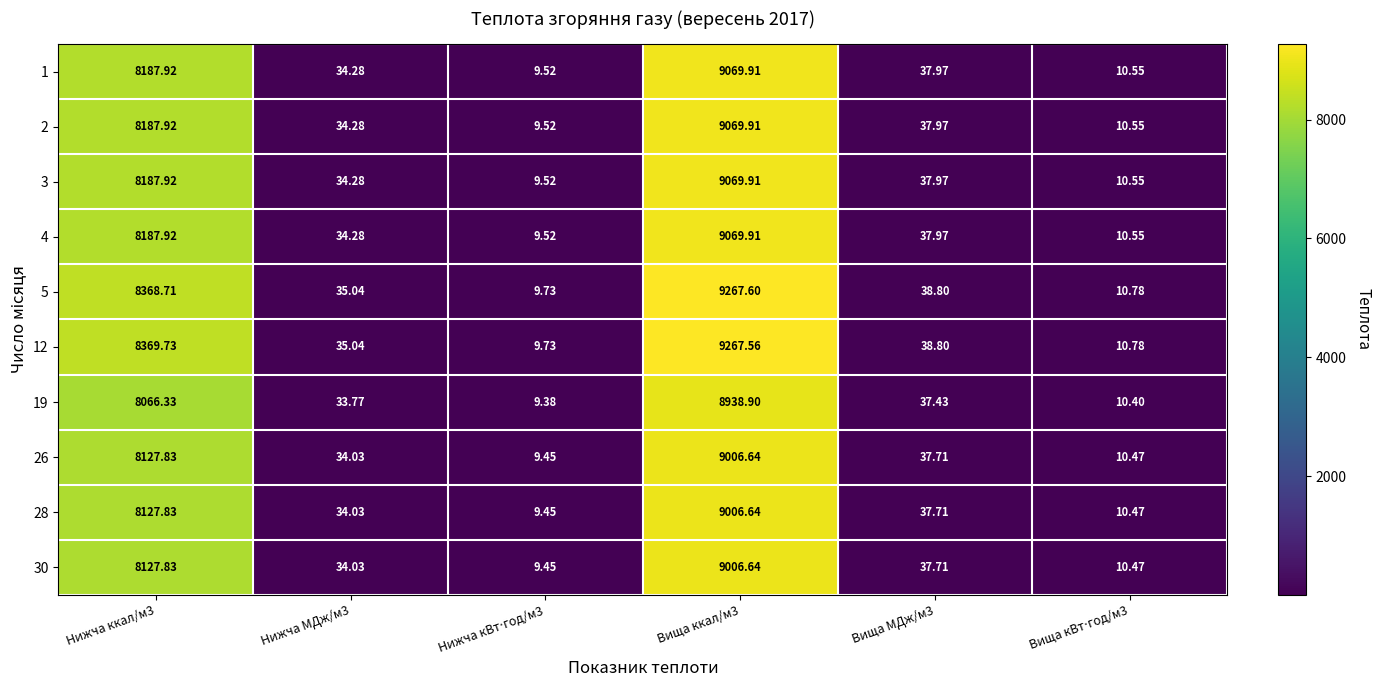

Is the value of 28 at Нижча ккал/м3 greater than the value of 5 at Вища ккал/м3?

No